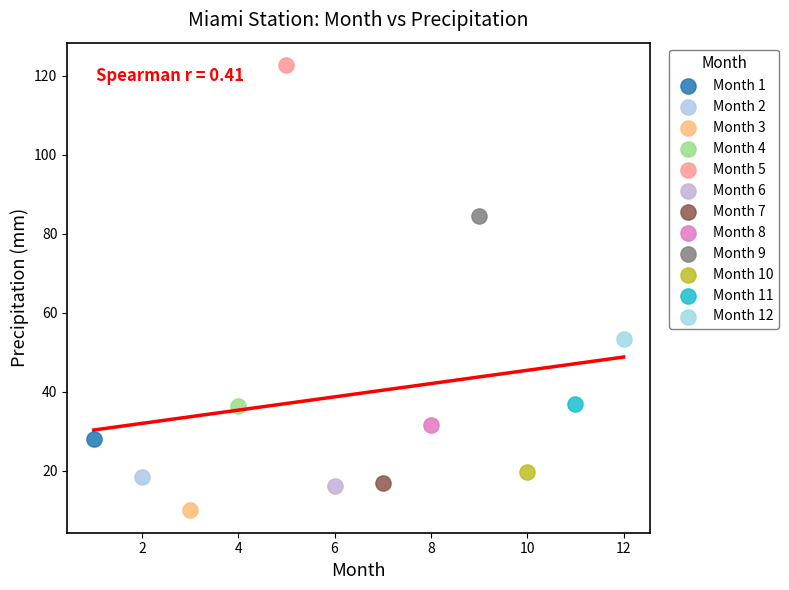

What are all the series names shown in the legend?

Month 1, Month 2, Month 3, Month 4, Month 5, Month 6, Month 7, Month 8, Month 9, Month 10, Month 11, Month 12